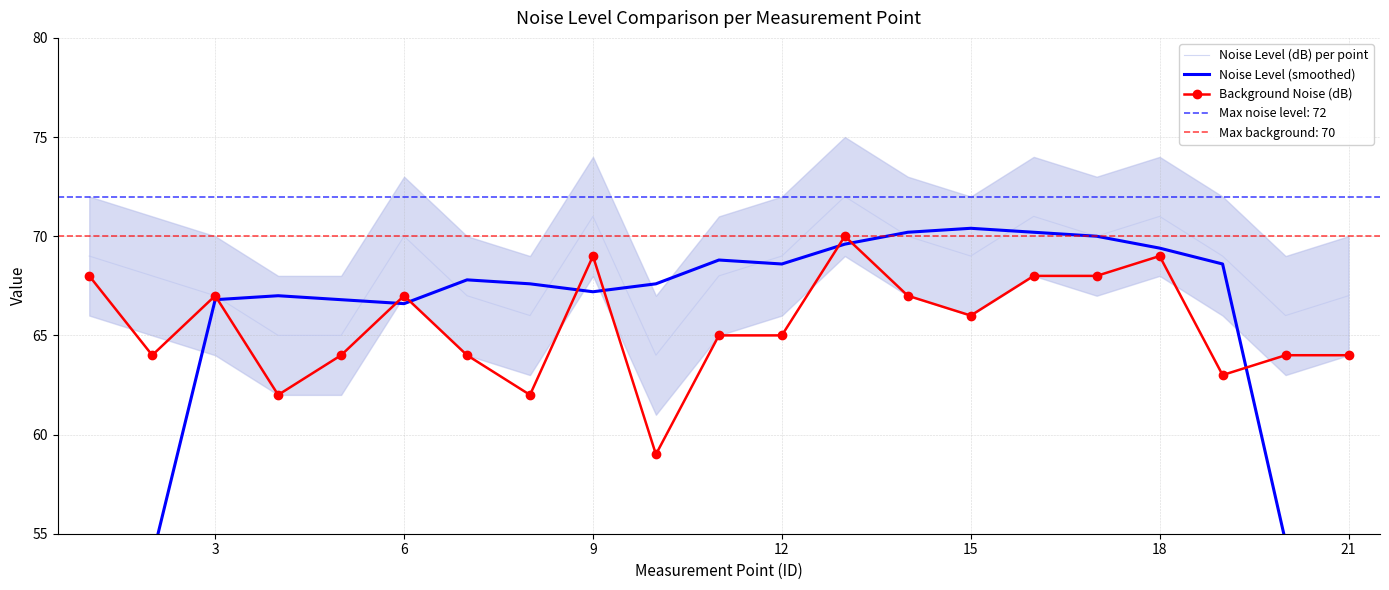

What value does the Noise Level (dB) per point series have at 9?

71